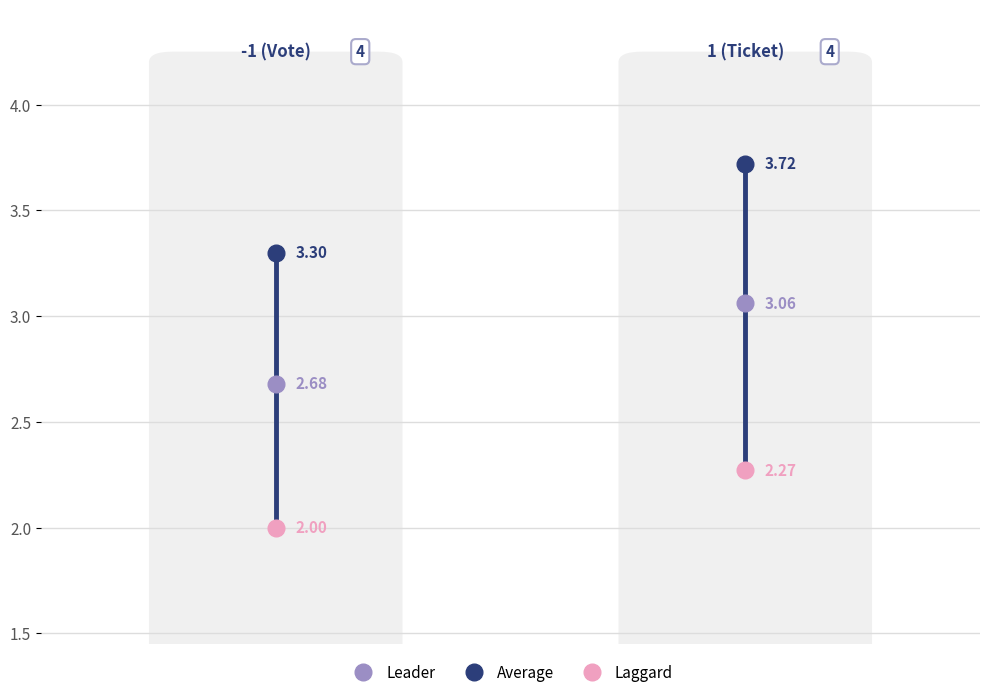

Is this an area chart (filled region under the line)?

No